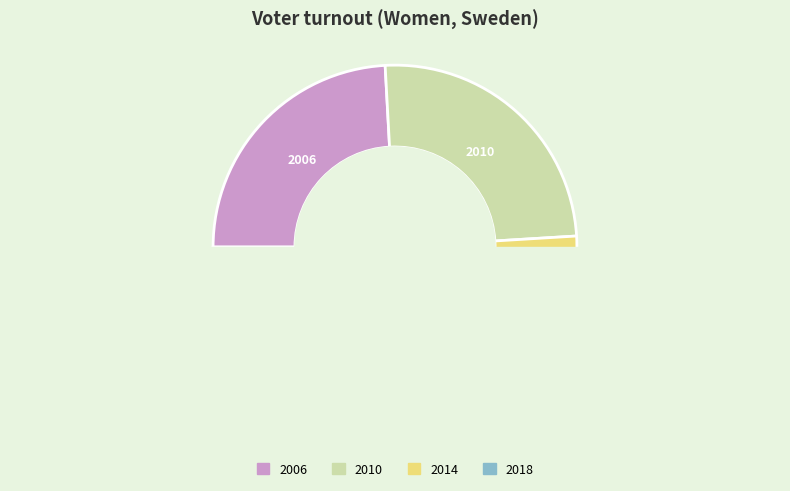

Is there any slice that represents more than half of the pie?

No